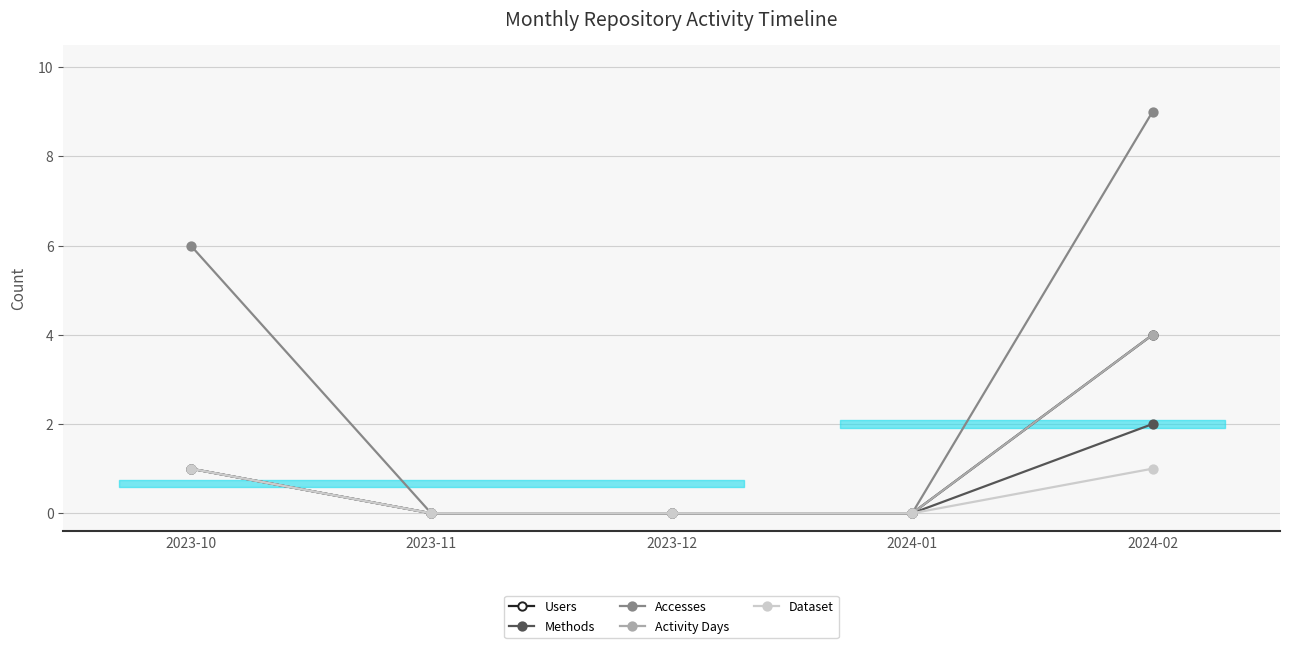

Does the chart have visible grid lines?

Yes